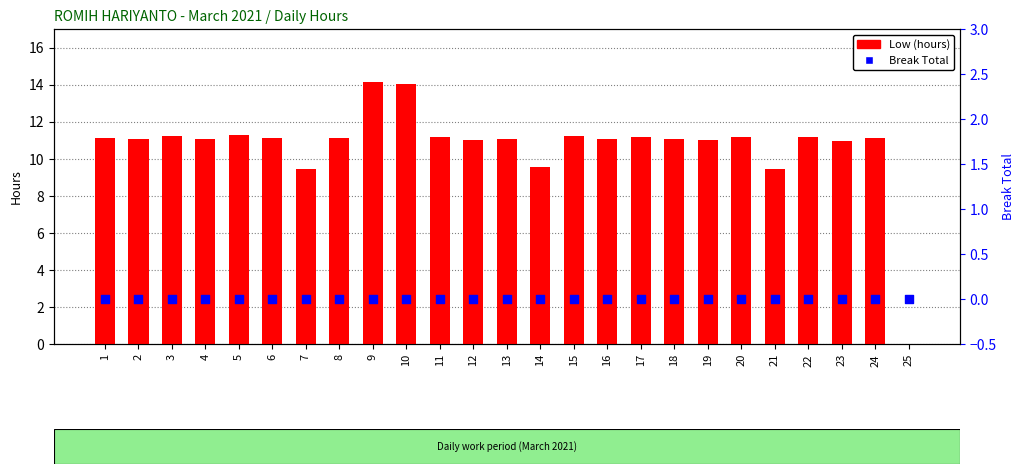

What are all the series names shown in the legend?

Low (hours), Break Total